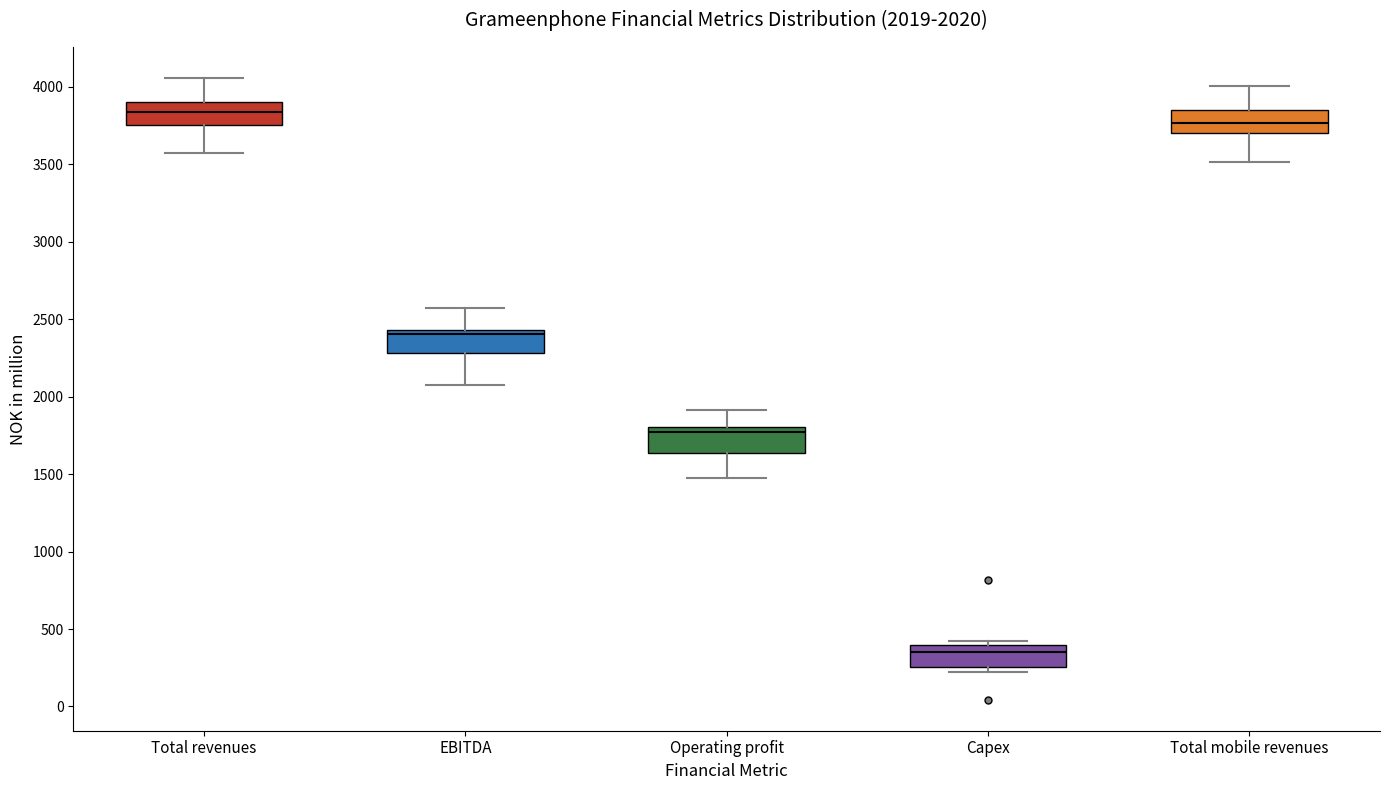

Which box has the highest median line?

Total revenues